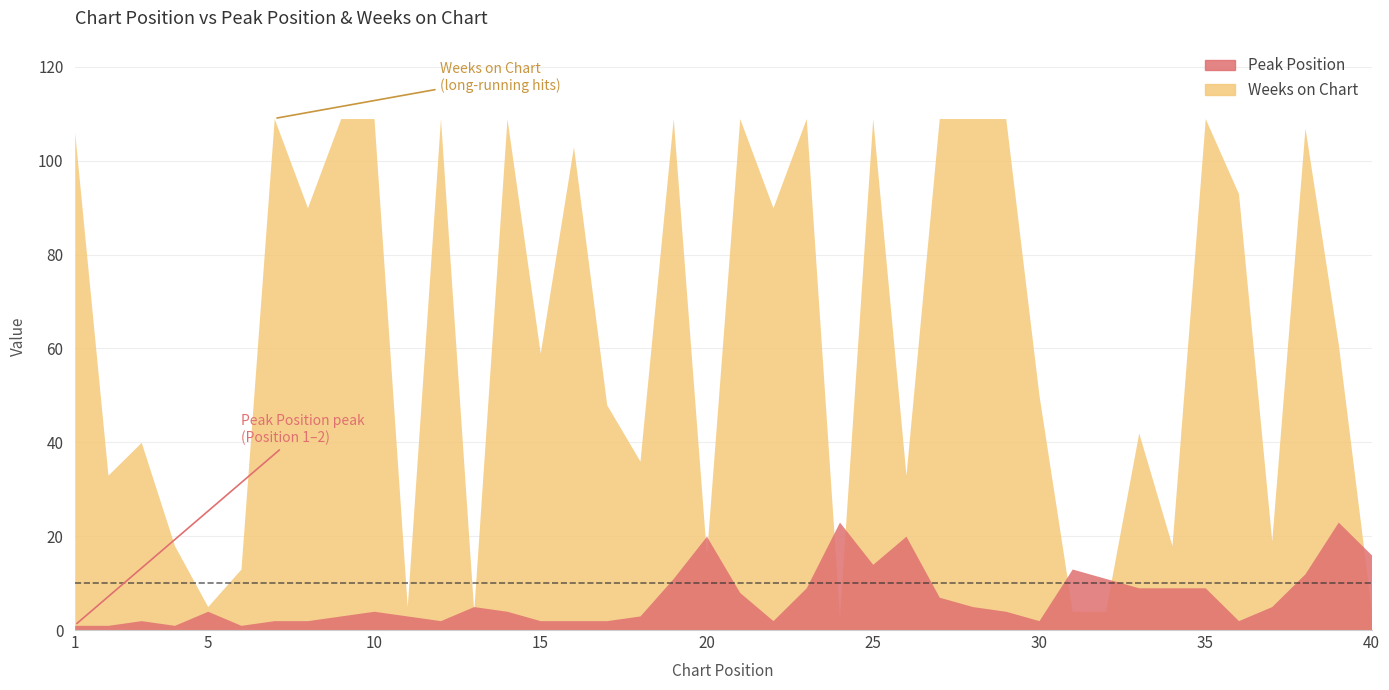

What are all the series names shown in the legend?

Peak Position, Weeks on Chart